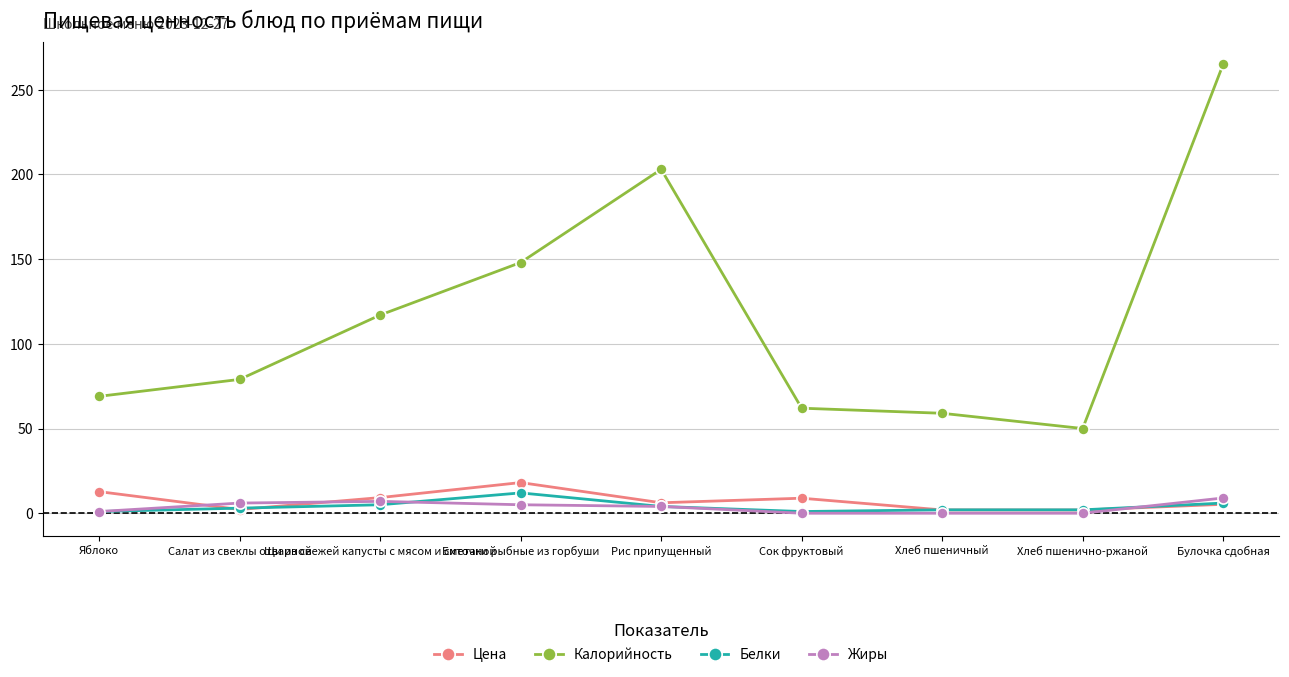

What is the total value across all series at Хлеб пшенично-ржаной?

53.9